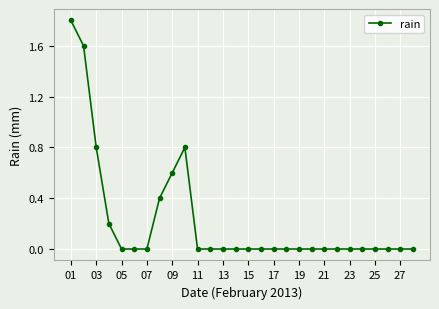

How many values are between 0 and 1?

26